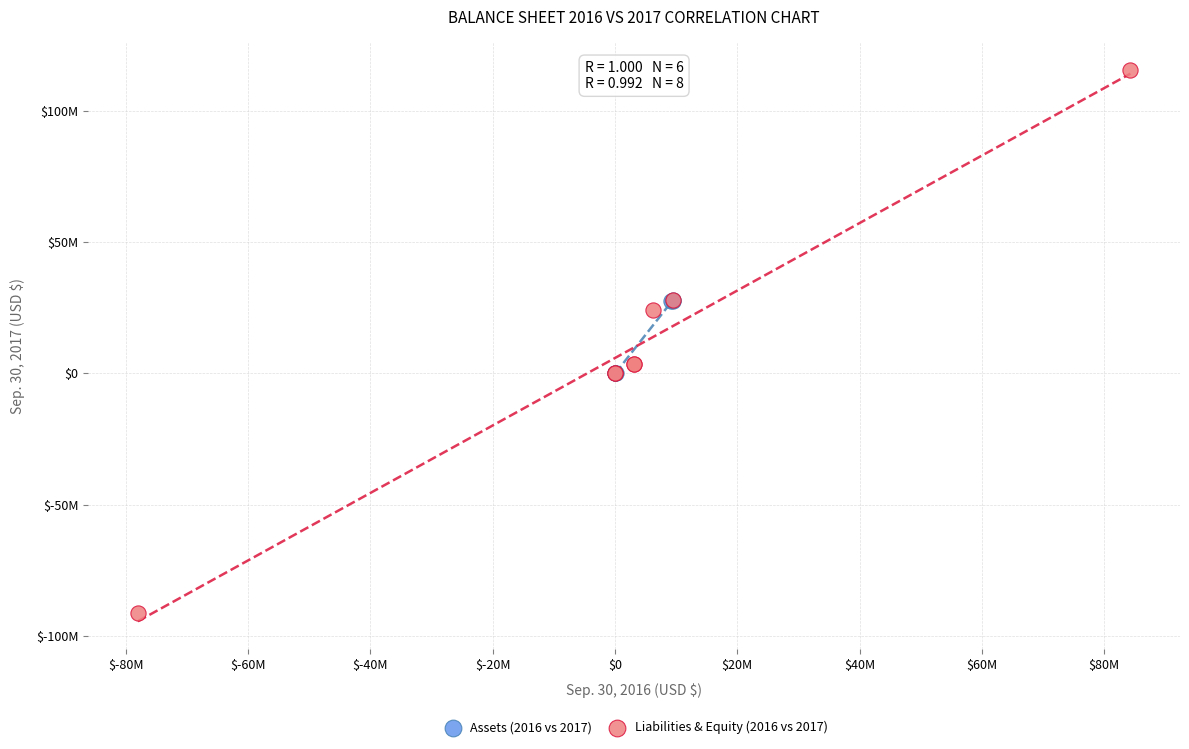

Which series reaches the minimum Y coordinate?

Liabilities & Equity (2016 vs 2017)